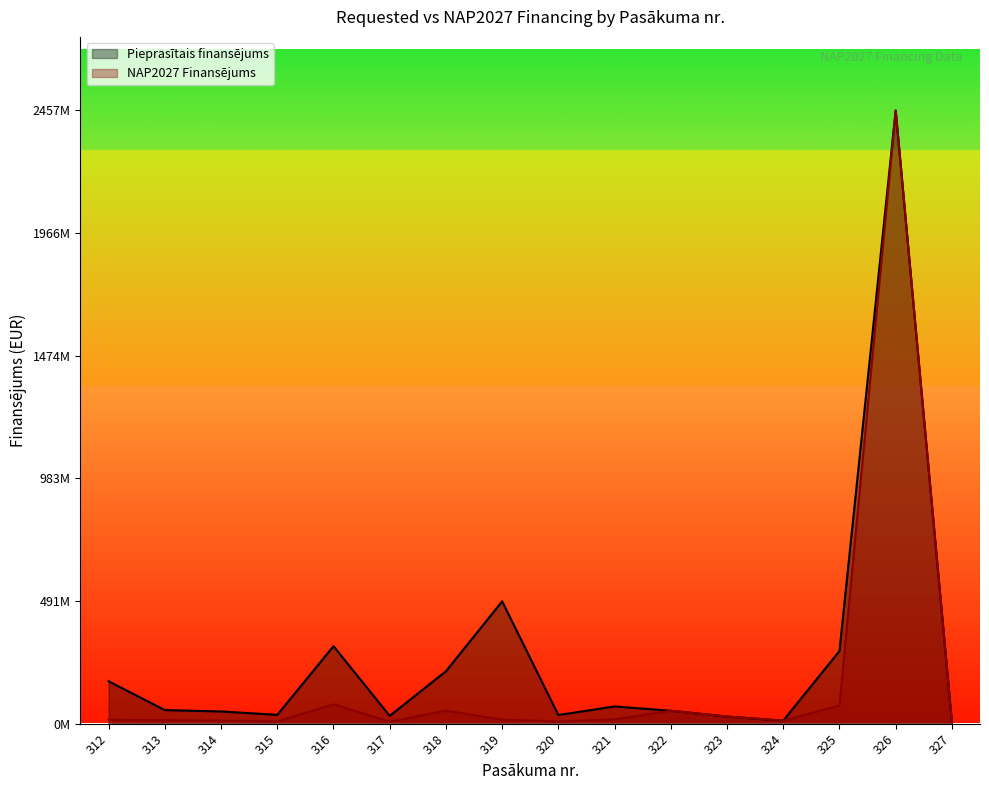

Between 324 and 326, which is larger?

326